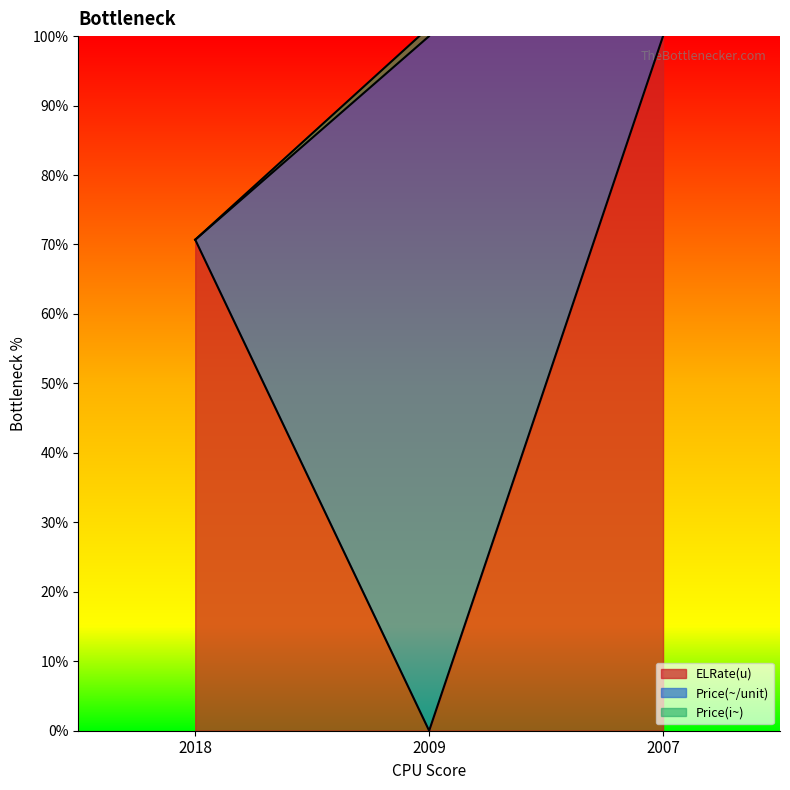

Which series has the largest total across all categories?

Price(i~)